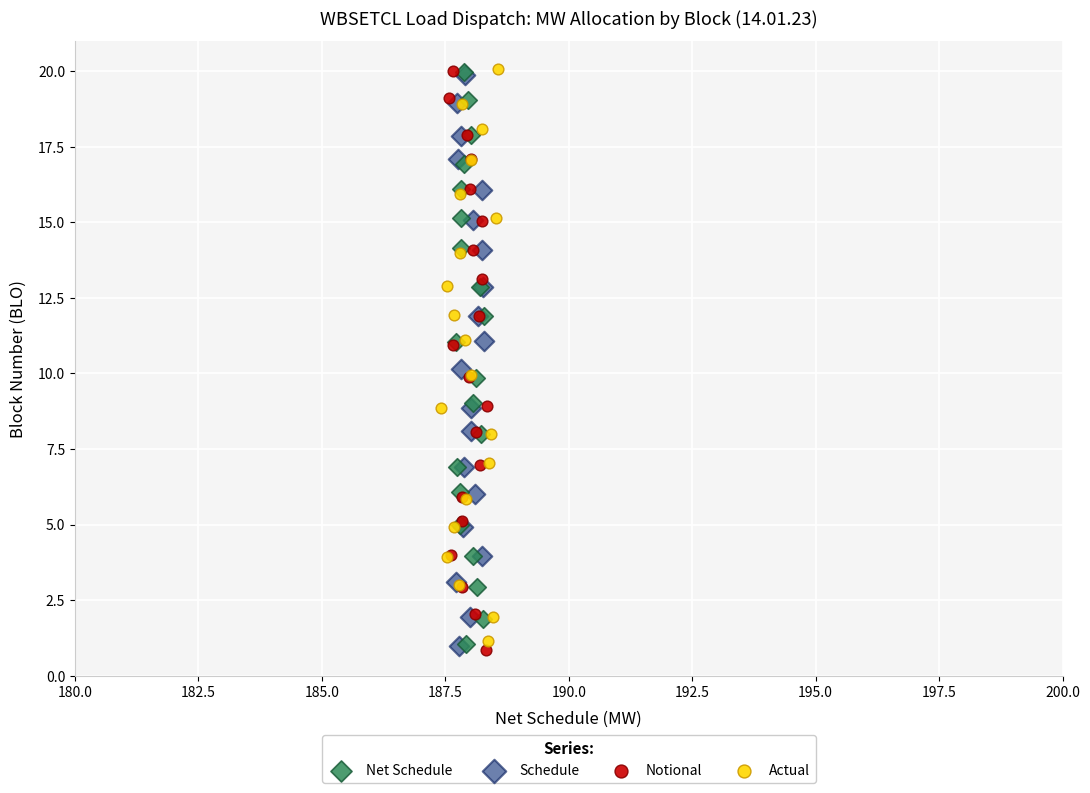

Which series has the widest spread of Y values?

Notional